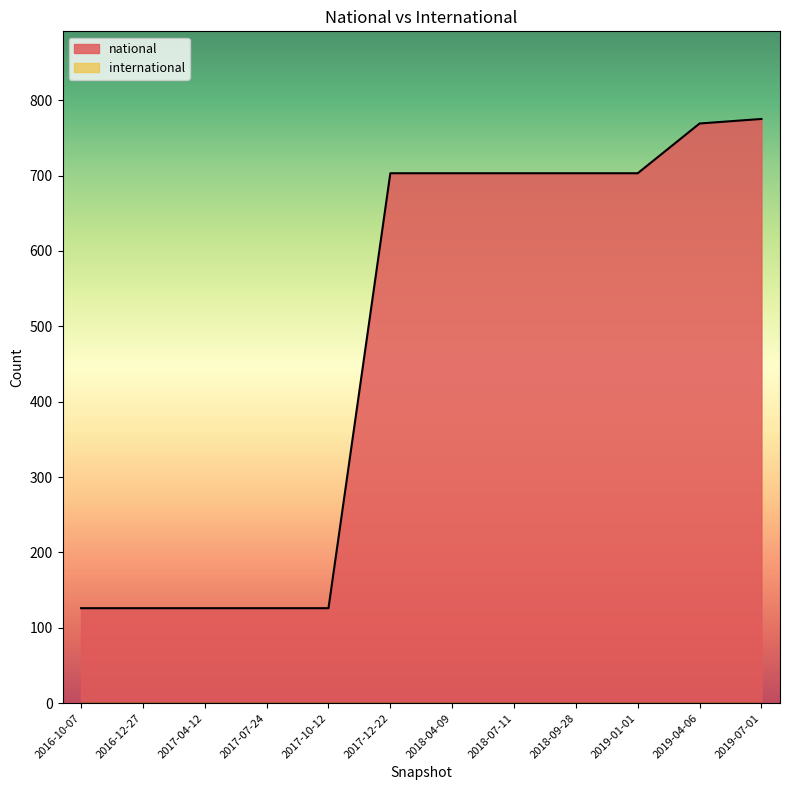

What is the value of the 6th point from the left?

703